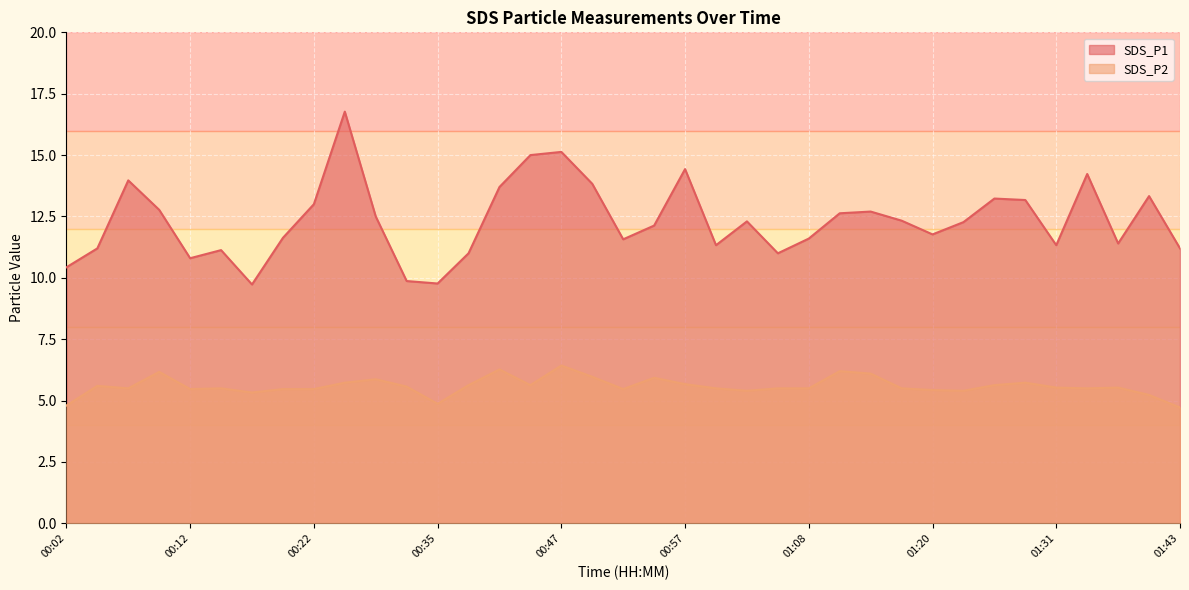

Does the chart display data point markers on the line(s)?

No